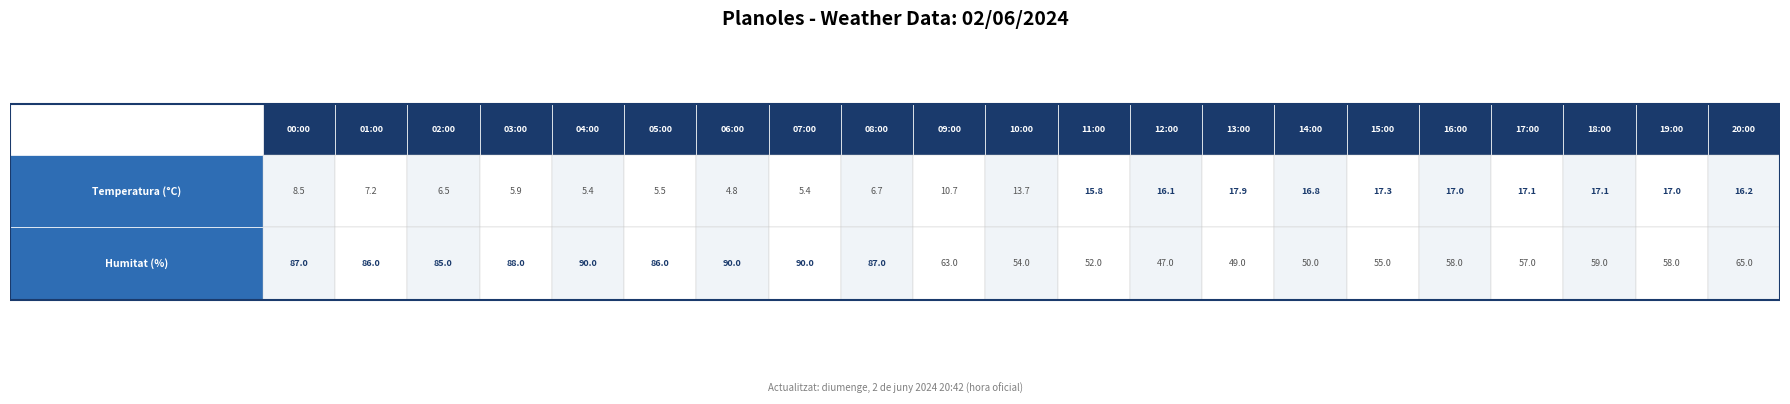

What is the difference between the maximum and minimum values in the 13:00 series?

31.1